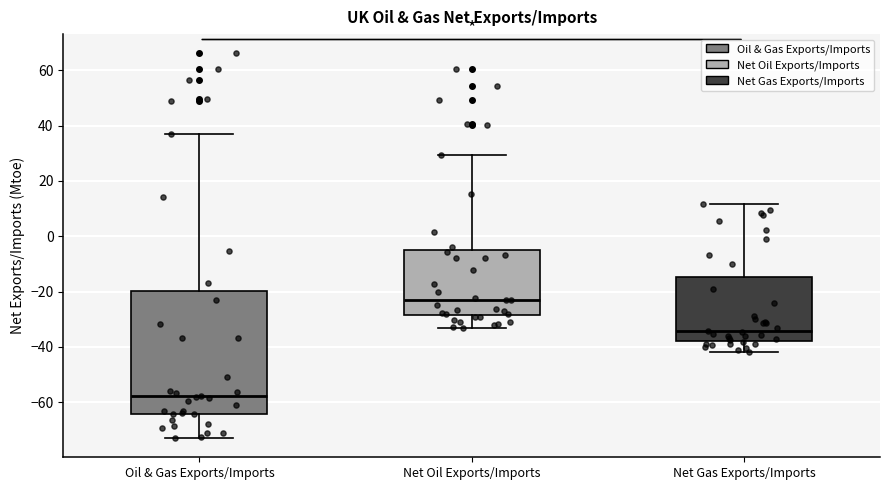

Reading left to right, read every box against the y-axis: the position of its median line, the range the box covers, and the ends of its whiskers. The values are not printed on the chart, so give them approximately, as read against the axis.

Oil & Gas Exports/Imports: median -58, box -64 to -20, whiskers -72 to 38
Net Oil Exports/Imports: median -24, box -28 to -4, whiskers -34 to 30
Net Gas Exports/Imports: median -34, box -38 to -14, whiskers -42 to 12